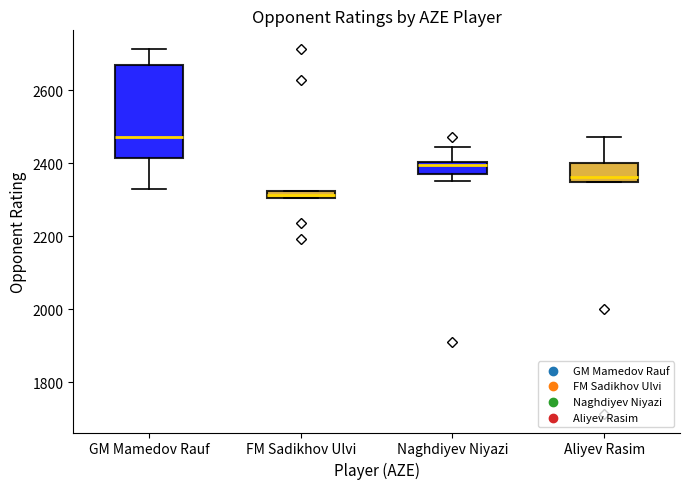

Where is the upper edge of the box for FM Sadikhov Ulvi on the y-axis? The values are not printed on the chart, so give them approximately, as read against the axis.

2320